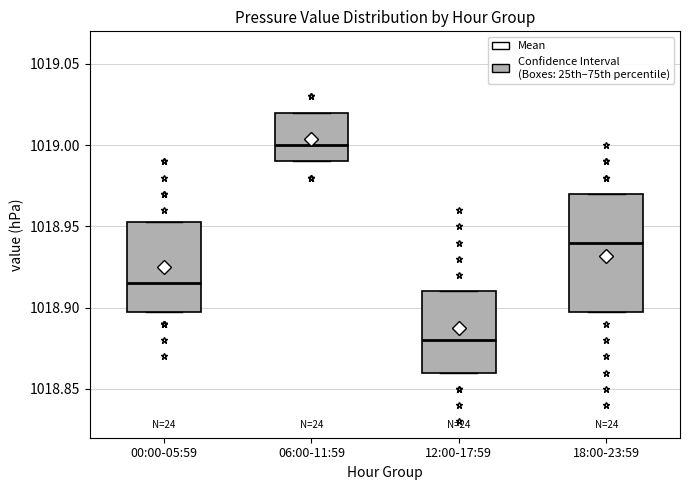

Where is the upper edge of the box for 06:00-11:59 on the y-axis? The values are not printed on the chart, so give them approximately, as read against the axis.

1019.020